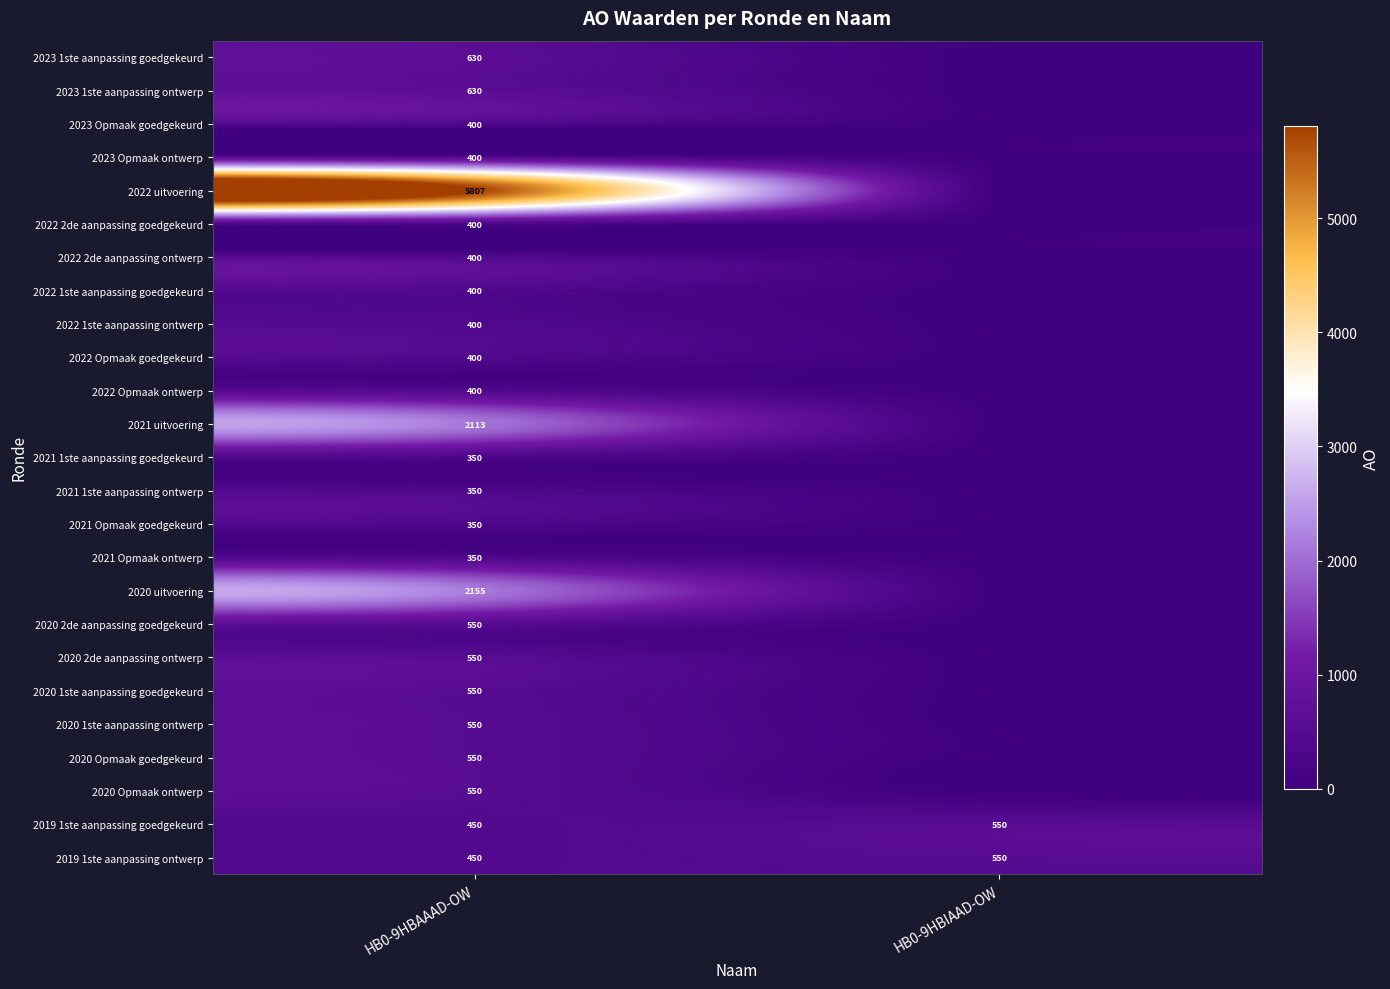

At which label does 2019 1ste aanpassing goedgekeurd reach its peak?

HB0-9HBIAAD-OW